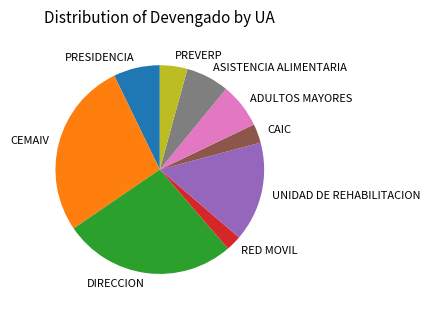

What is the ratio of the value at RED MOVIL to the value at PREVERP?

0.6